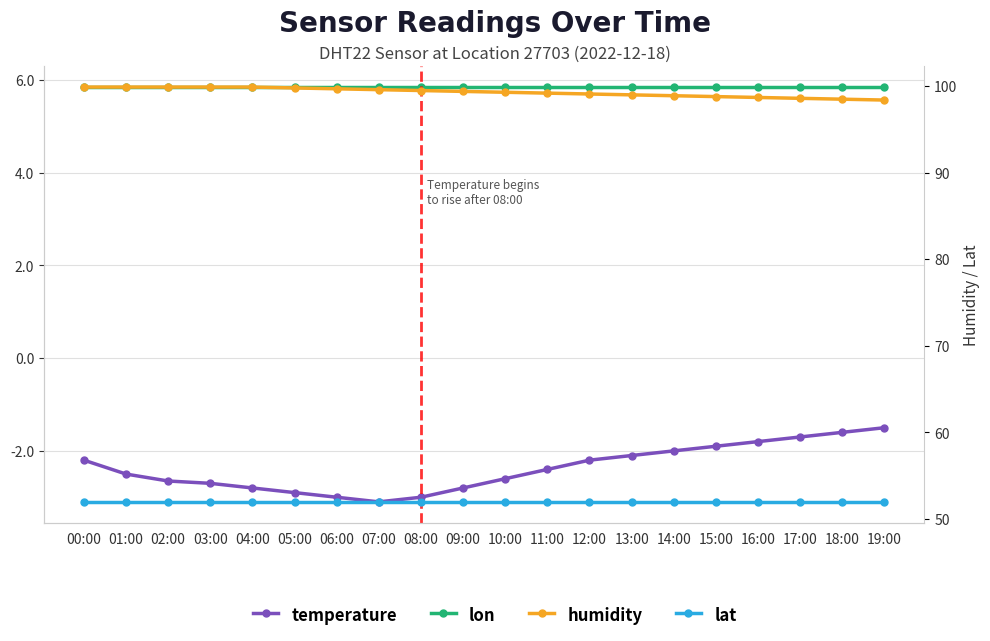

True or false: lon and temperature cross at least once.

False